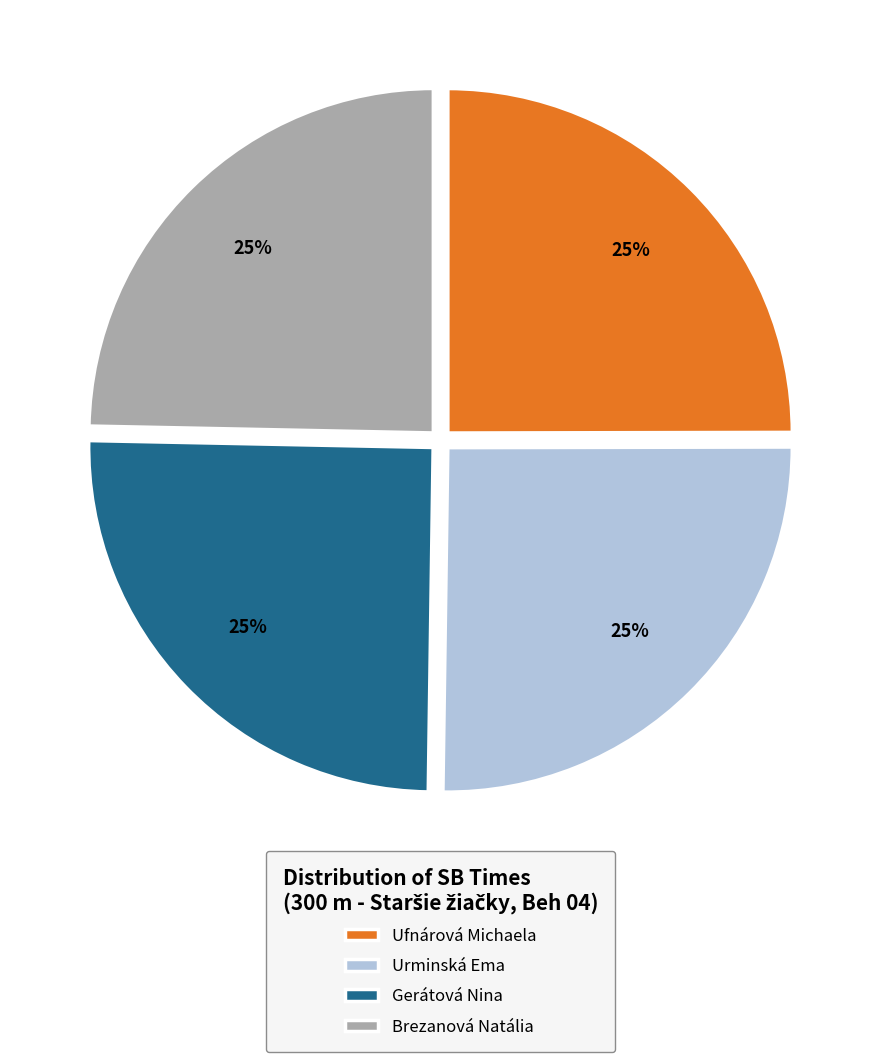

What percentage is the Ufnárová Michaela slice, to the nearest percent?

25%